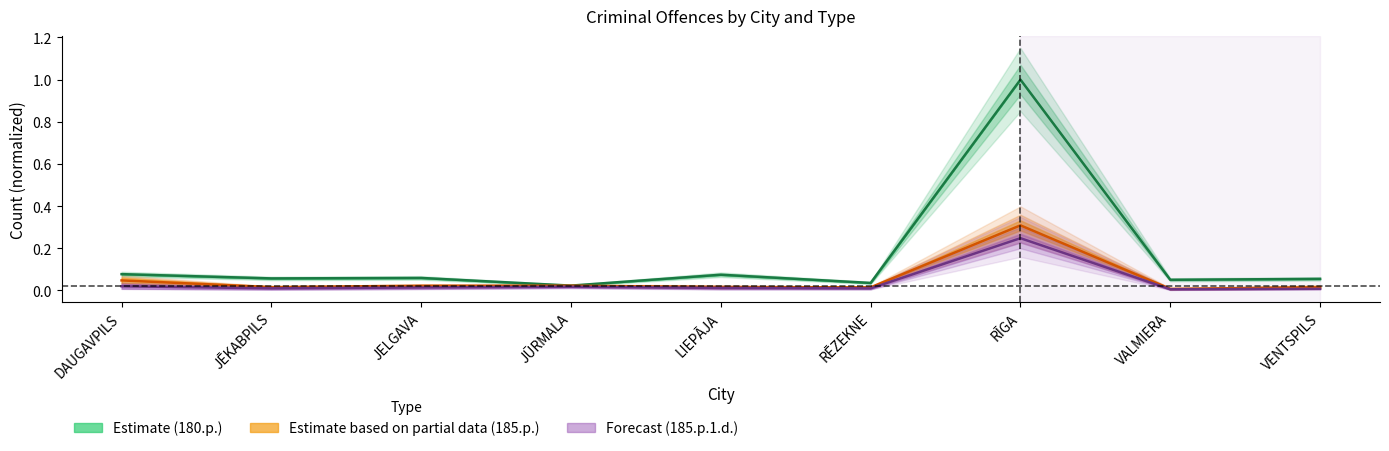

Does the chart display data point markers on the line(s)?

No